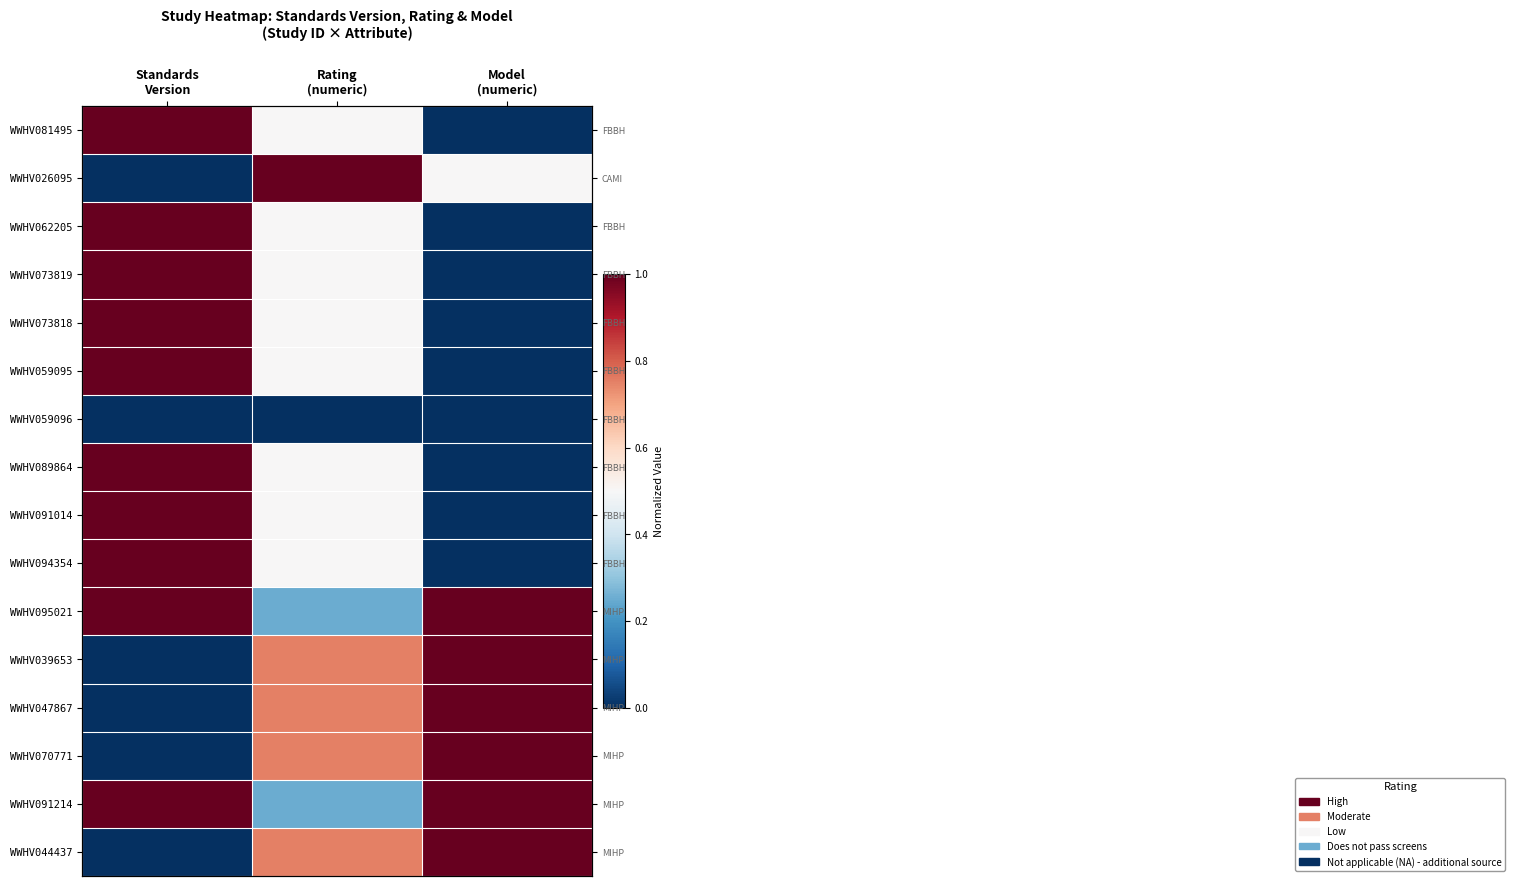

True or false: WWHV081495 has a value of -0.6 at Model (numeric).

False